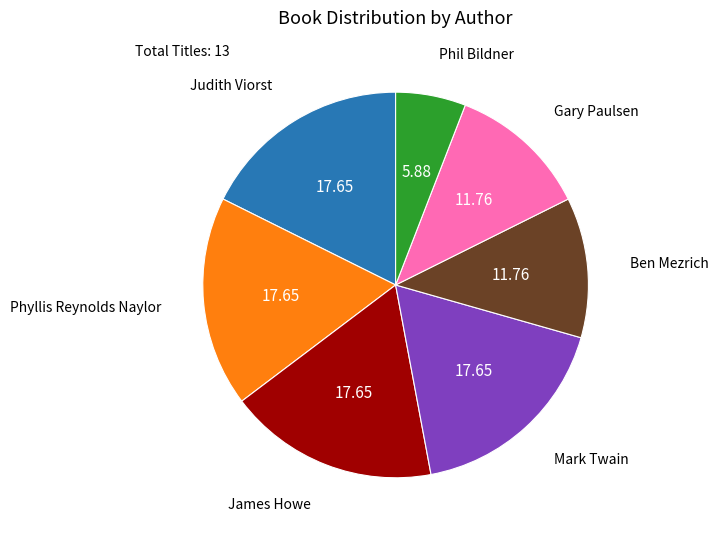

Is there any slice that represents more than half of the pie?

No